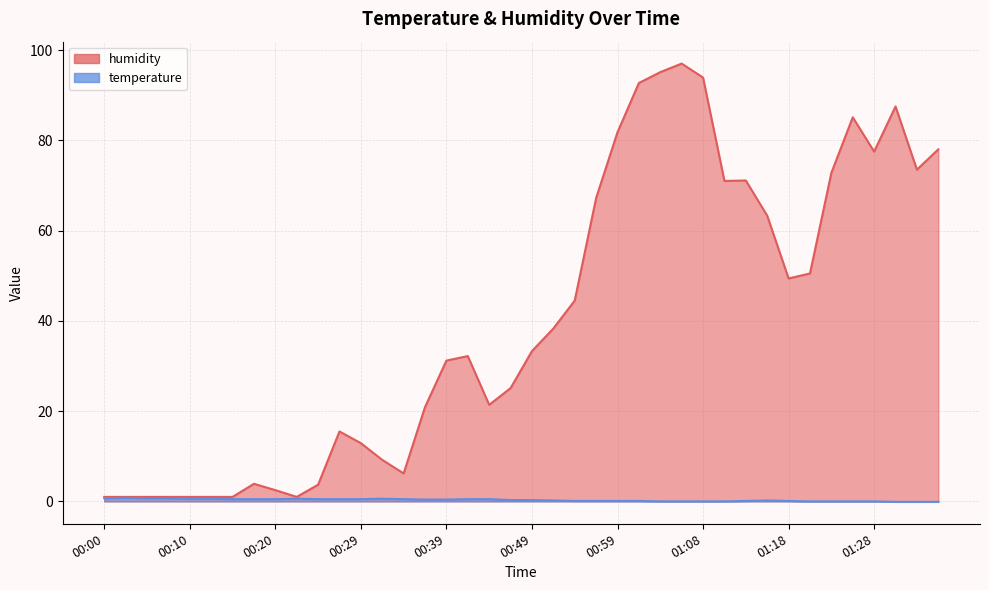

What is the approximate value of humidity at 01:26?

85.1